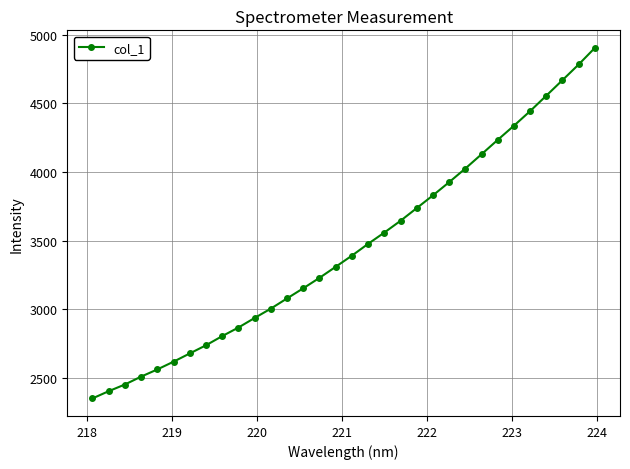

What is the maximum value shown in the chart?

4905.4